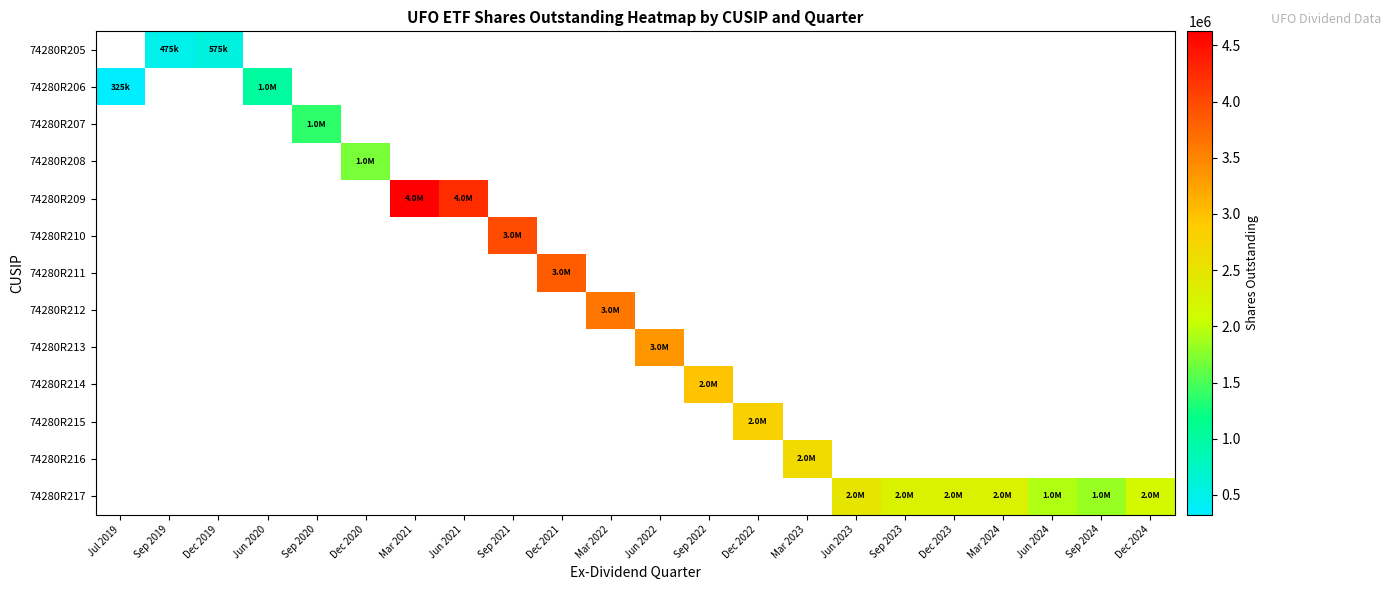

Count the number of data series in this chart.

13